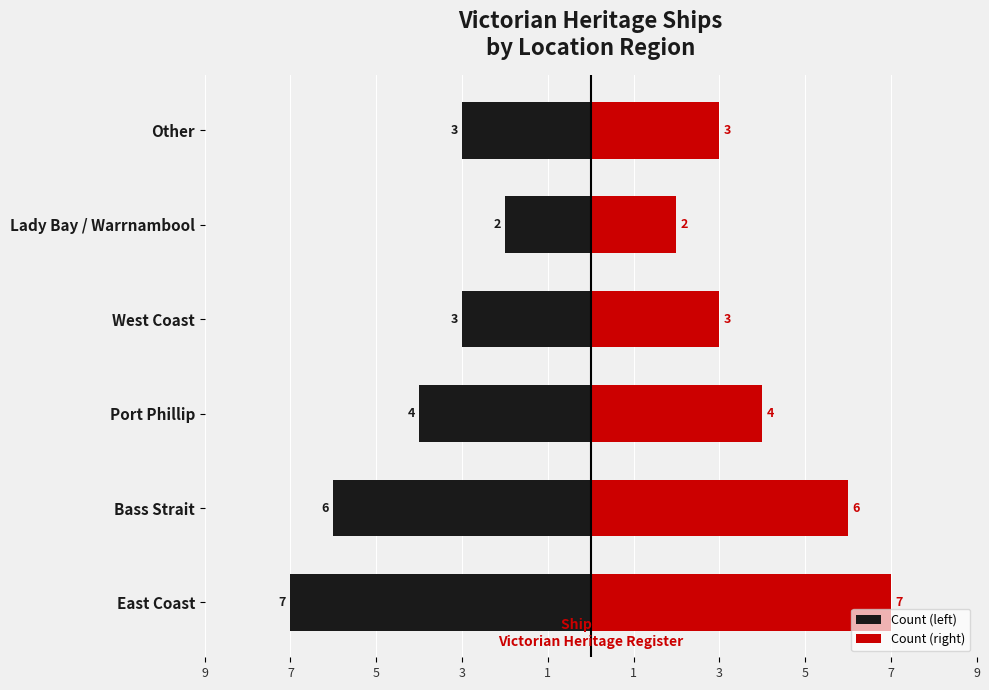

Is it true that Count (left) equals -2 at Lady Bay / Warrnambool?

True